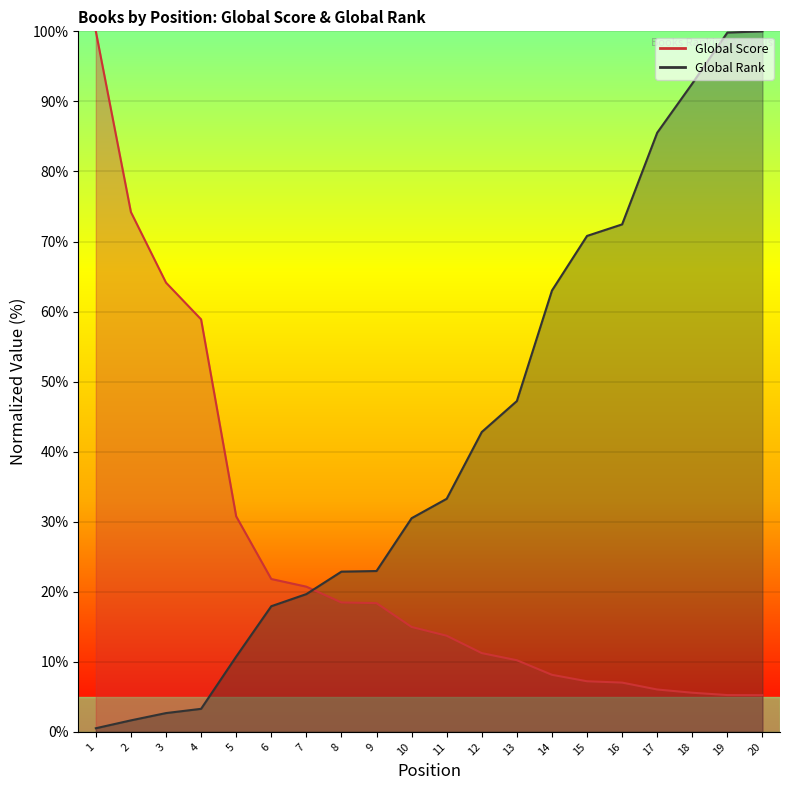

Reading left to right, extract all data points from this chart.

Global Score: 100.0	74.2	64.1	58.9	30.8	21.8	20.7	18.5	18.4	15.0	13.7	11.2	10.2	8.1	7.2	7.0	6.1	5.6	5.3	5.2
Global Rank: 0.5	1.6	2.7	3.3	10.7	17.9	19.7	22.9	23.0	30.5	33.3	42.8	47.2	63.0	70.8	72.4	85.5	92.5	99.8	100.0